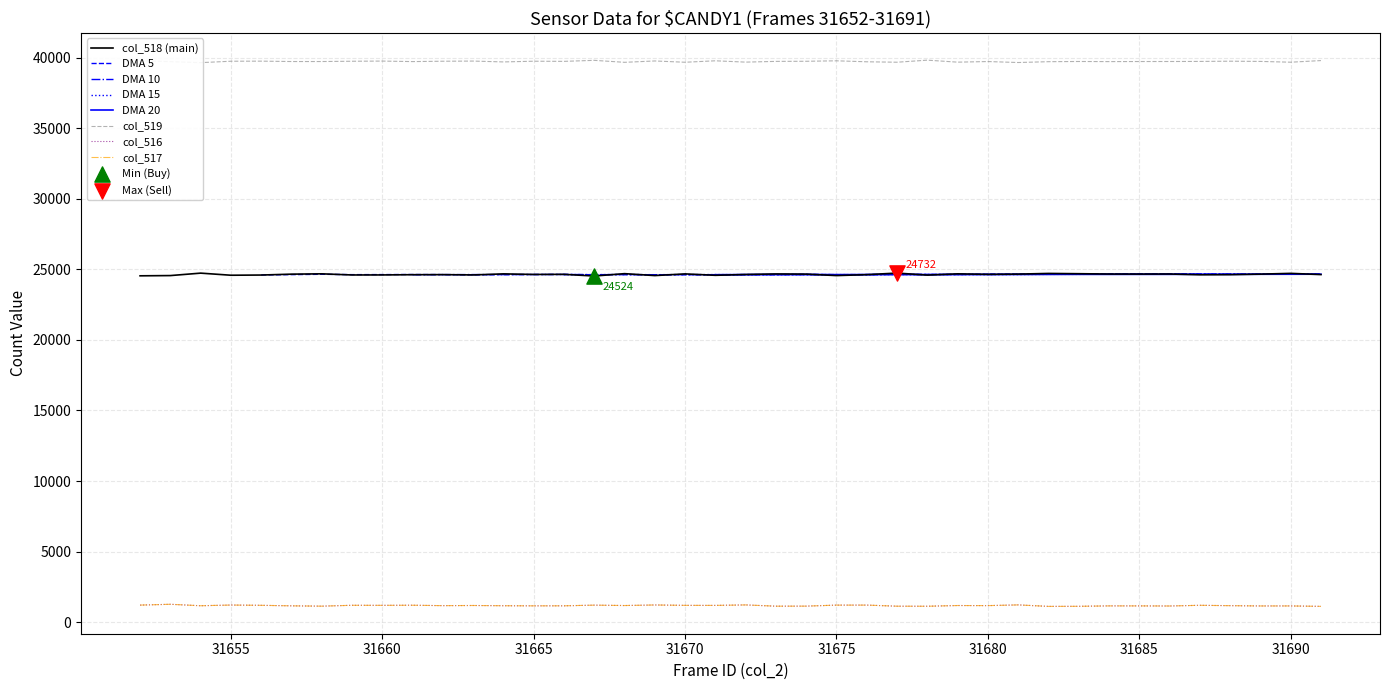

What is the total value across all series at 31690?

66683